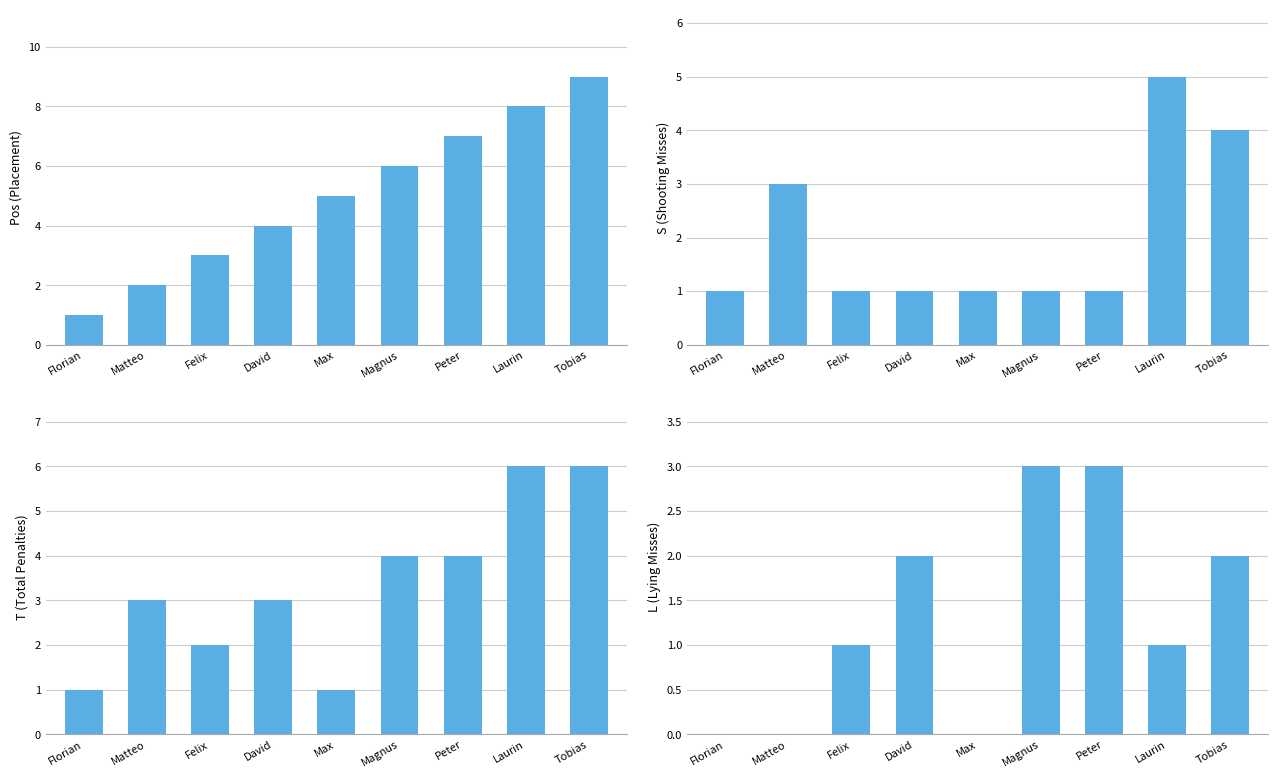

What is the label of the 8th bar from the left?

Laurin